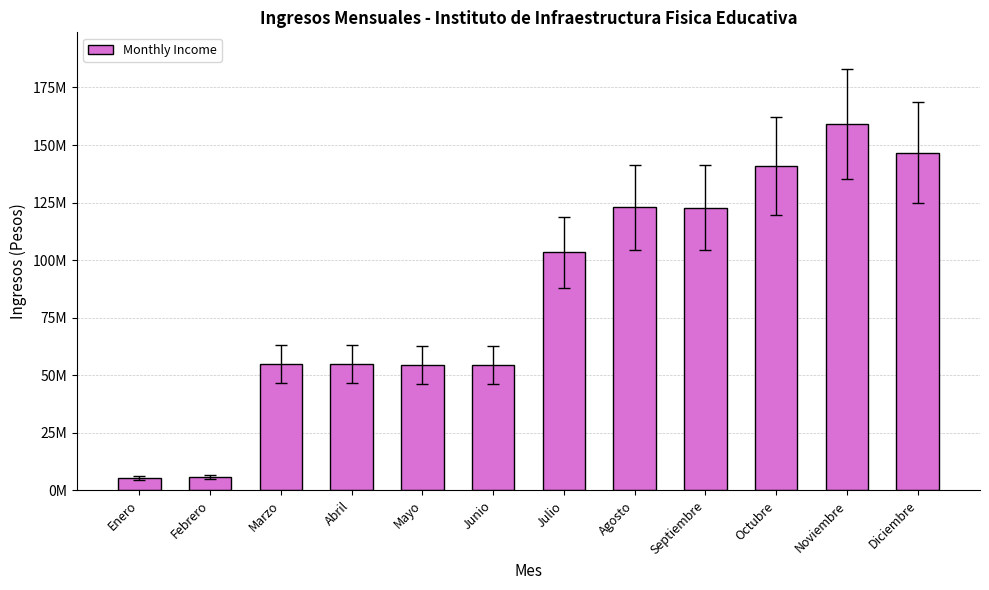

What is the maximum value shown in the chart?

159140007.5